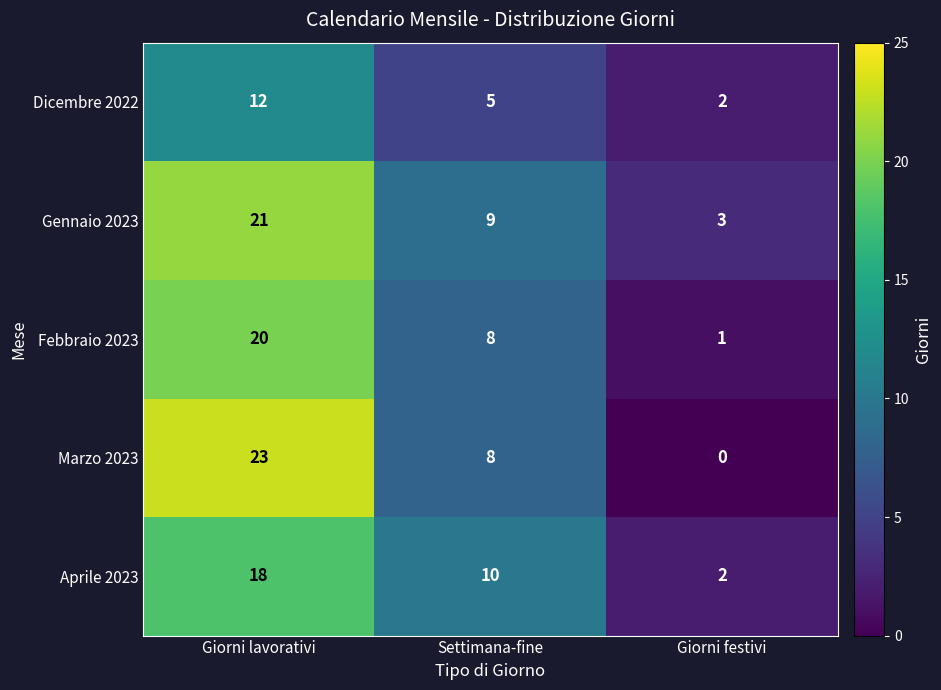

What is the greatest value displayed?

23